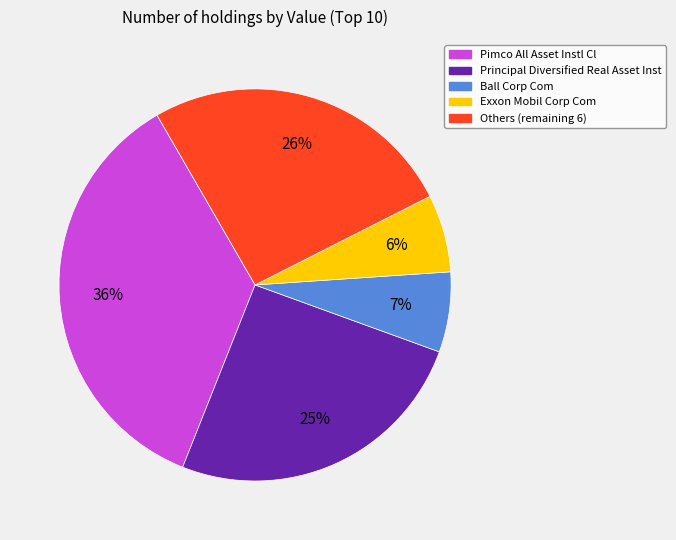

Is there any slice that represents more than half of the pie?

No